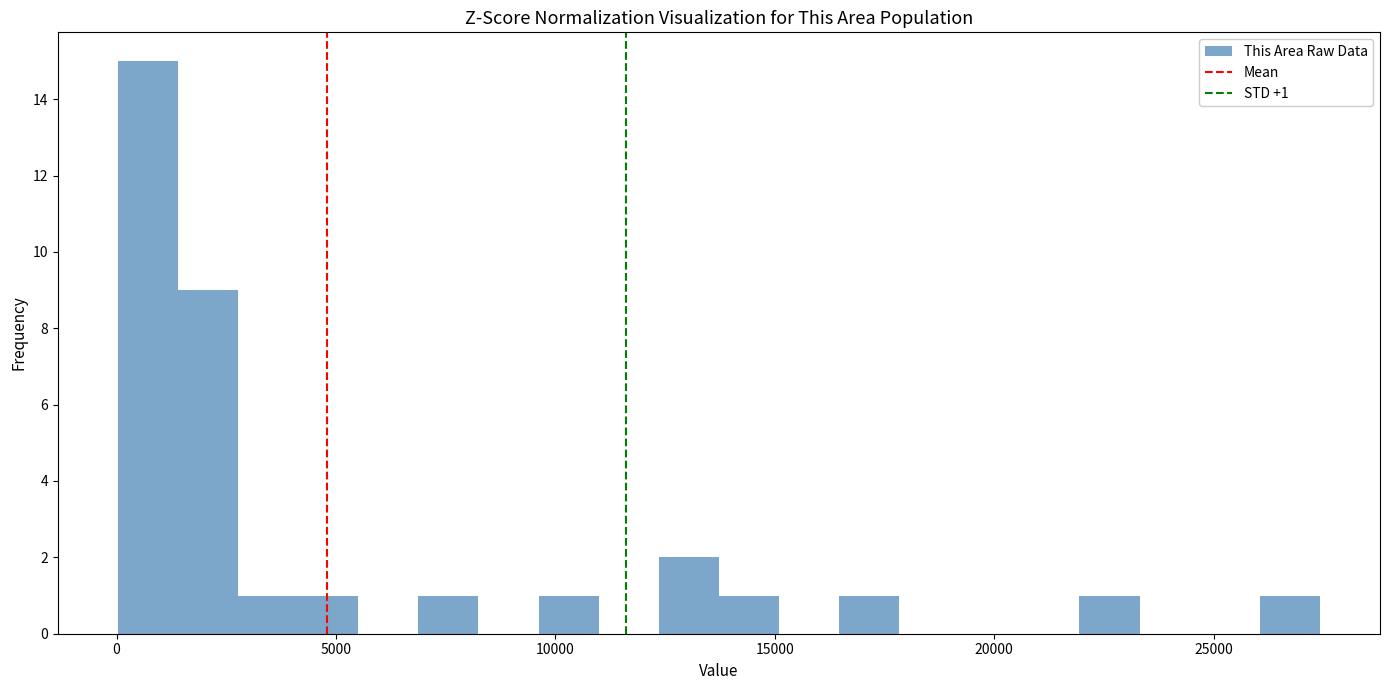

Around what value on the x-axis is the tallest bar? Give the approximate position of its centre, as read against the axis.

500